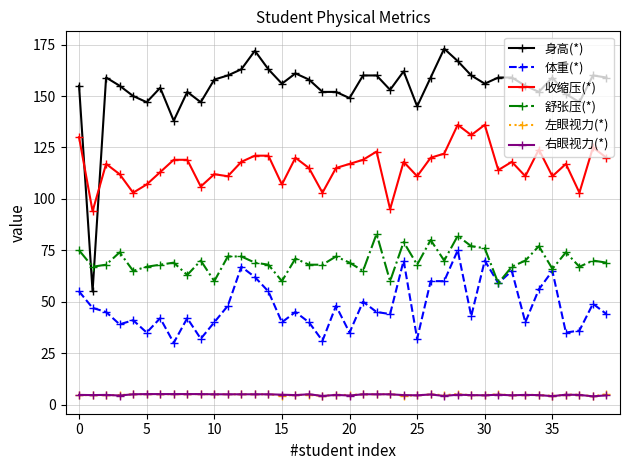

What is the minimum value shown in the chart?

4.0